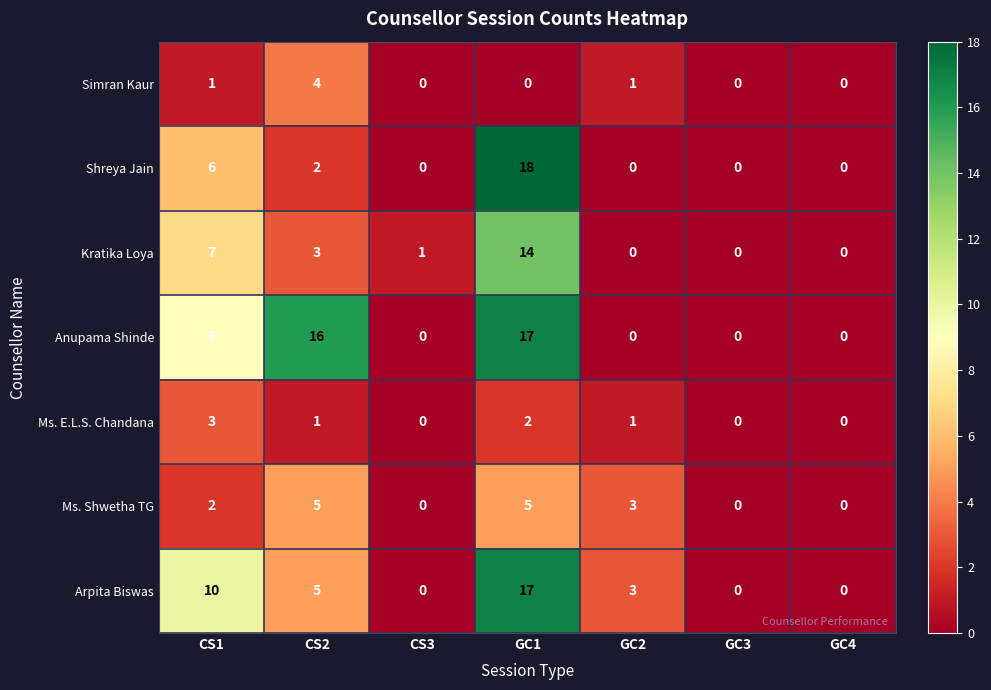

Which series has the largest total across all categories?

Anupama Shinde